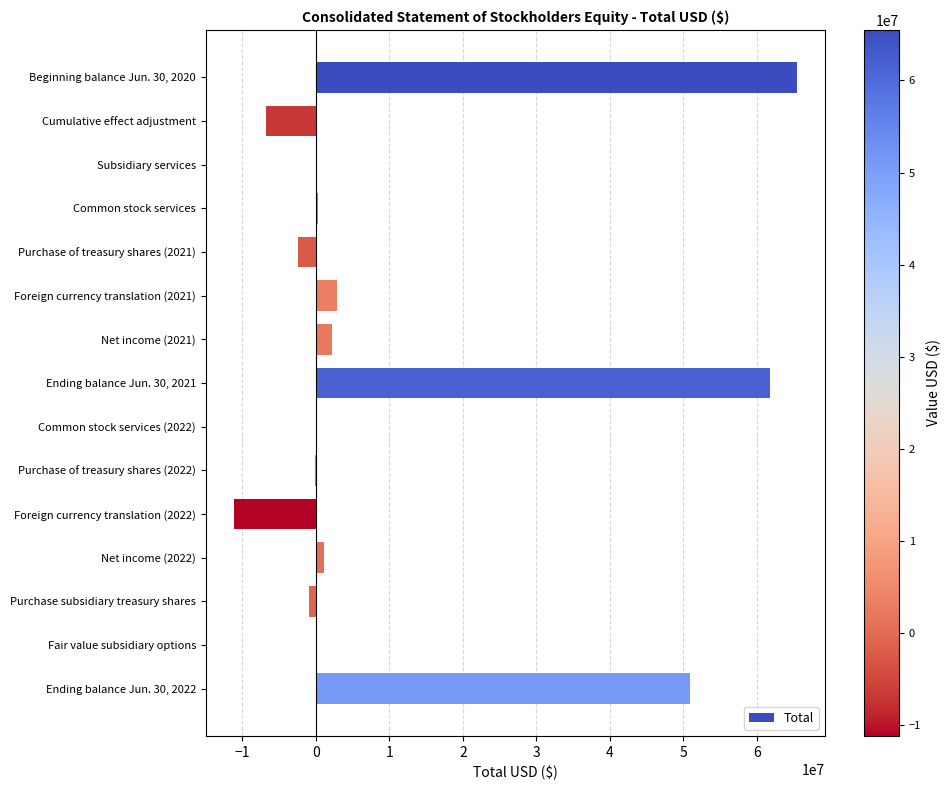

At which category does the chart reach its peak across all series?

Beginning balance Jun. 30, 2020